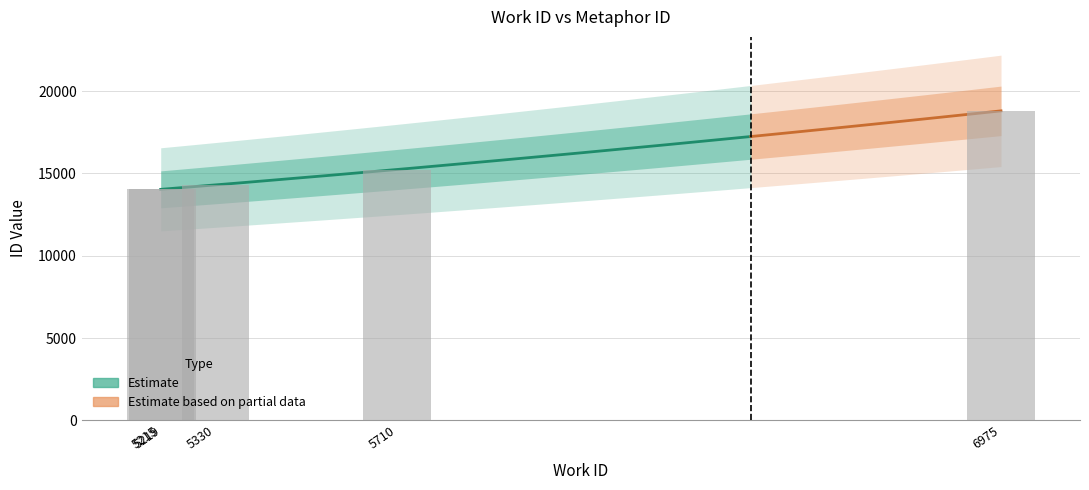

What is the difference between the maximum and minimum values?

4772